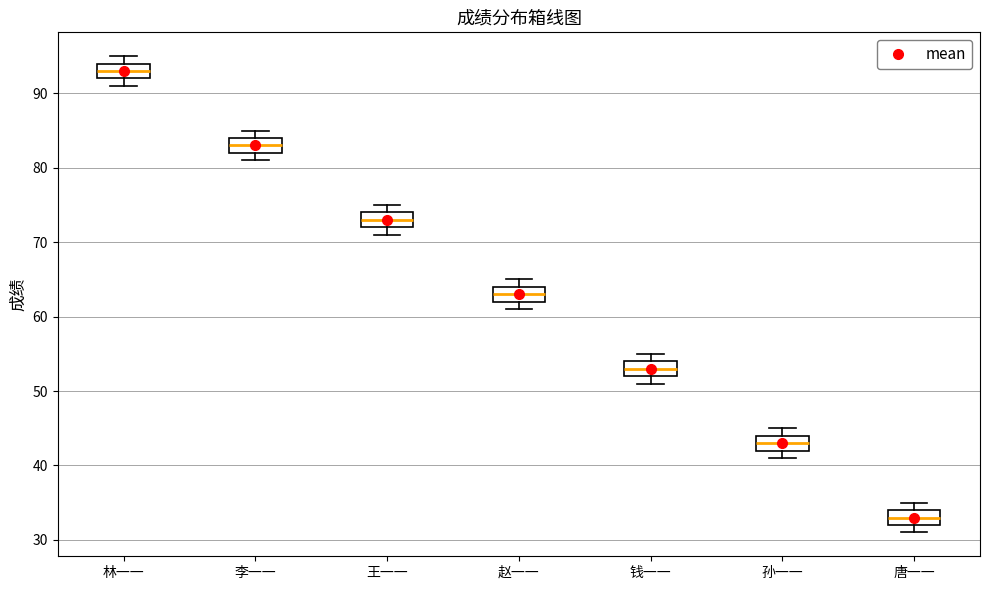

Which box's median line is the lowest?

唐一一